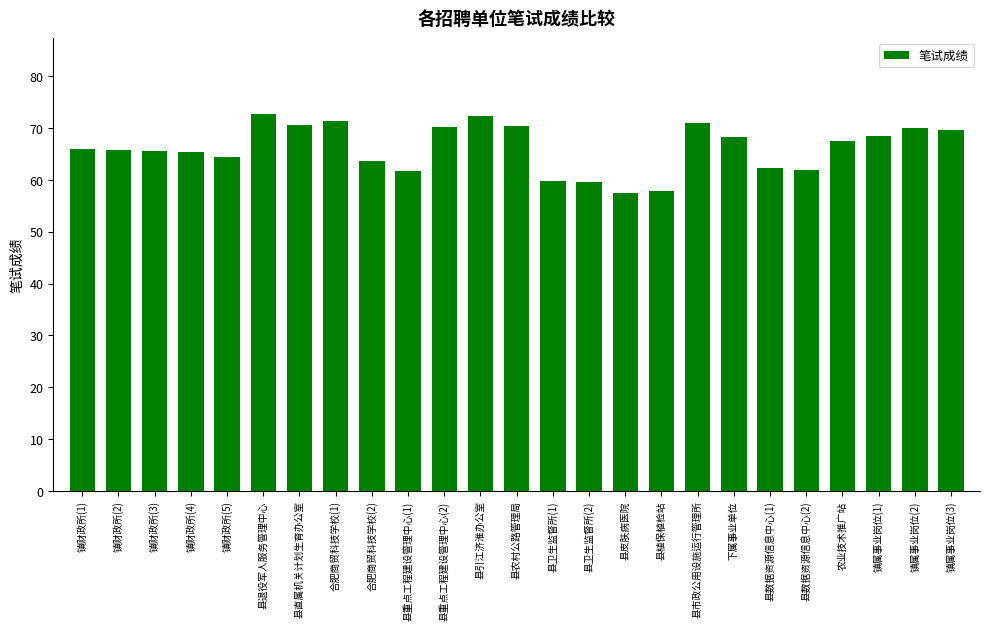

What is the label of the 24th bar from the right?

镇财政所(2)